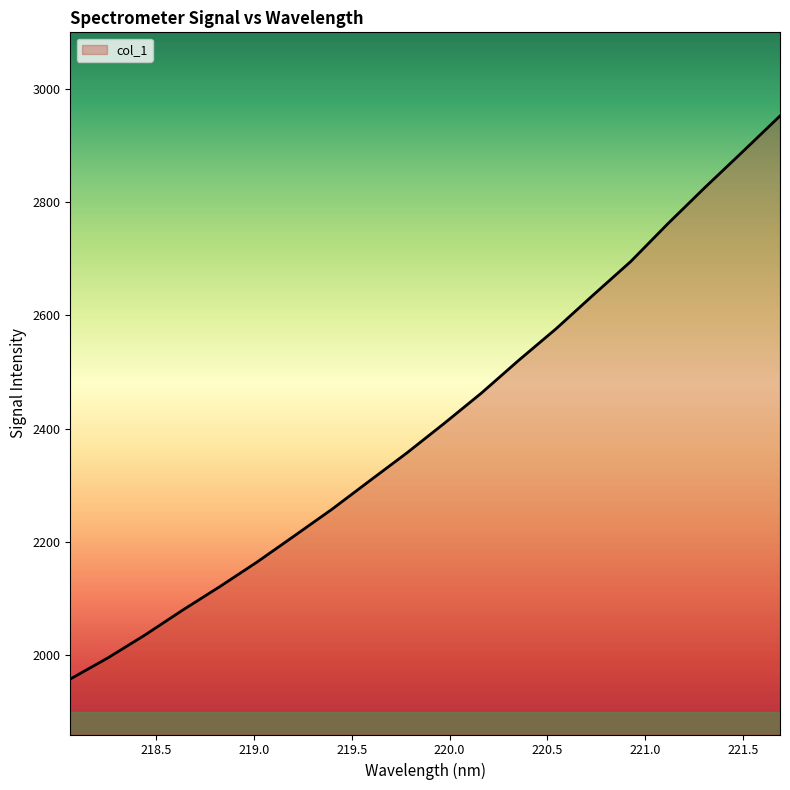

What is the maximum value shown in the chart?

2952.2